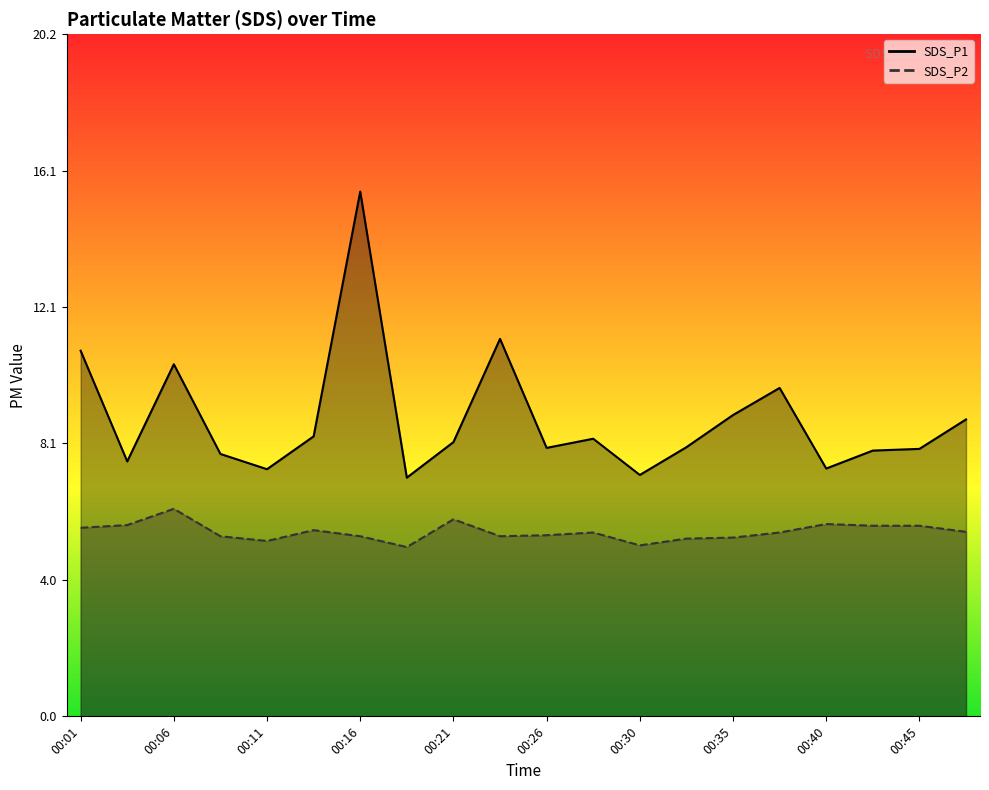

Does the chart display data point markers on the line(s)?

No